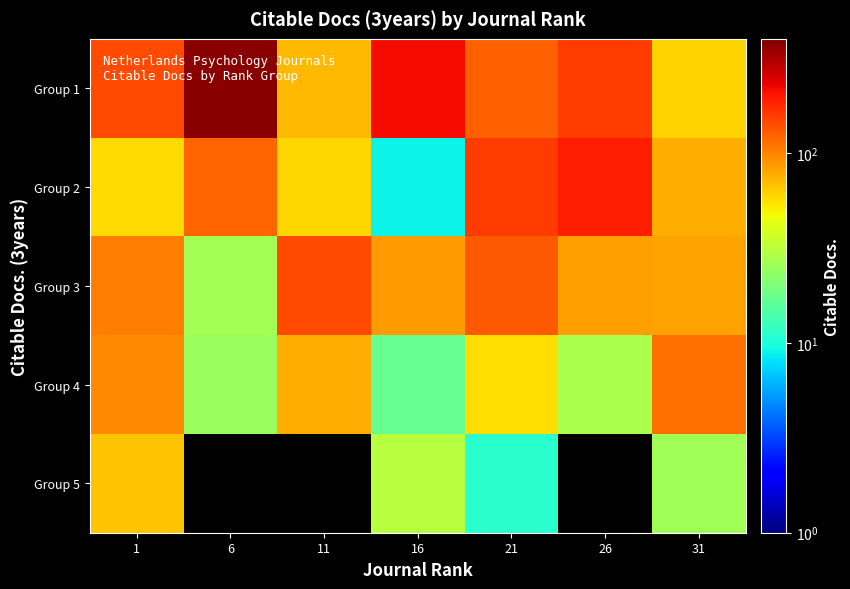

Rank the series at 11 from highest to lowest value.

Group 3, Group 4, Group 1, Group 2, Group 5